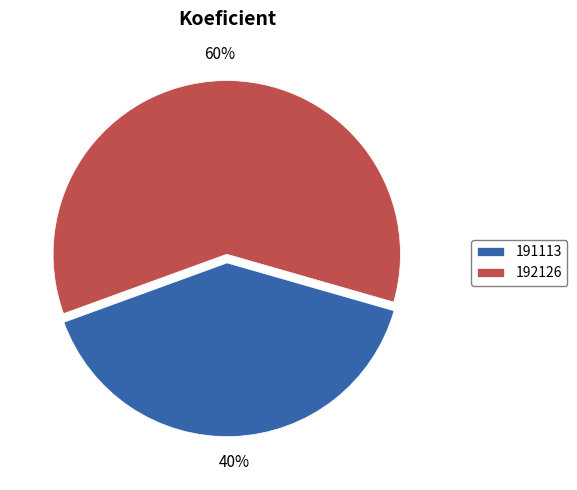

To the nearest percent, what percentage of the pie is 192126?

60%